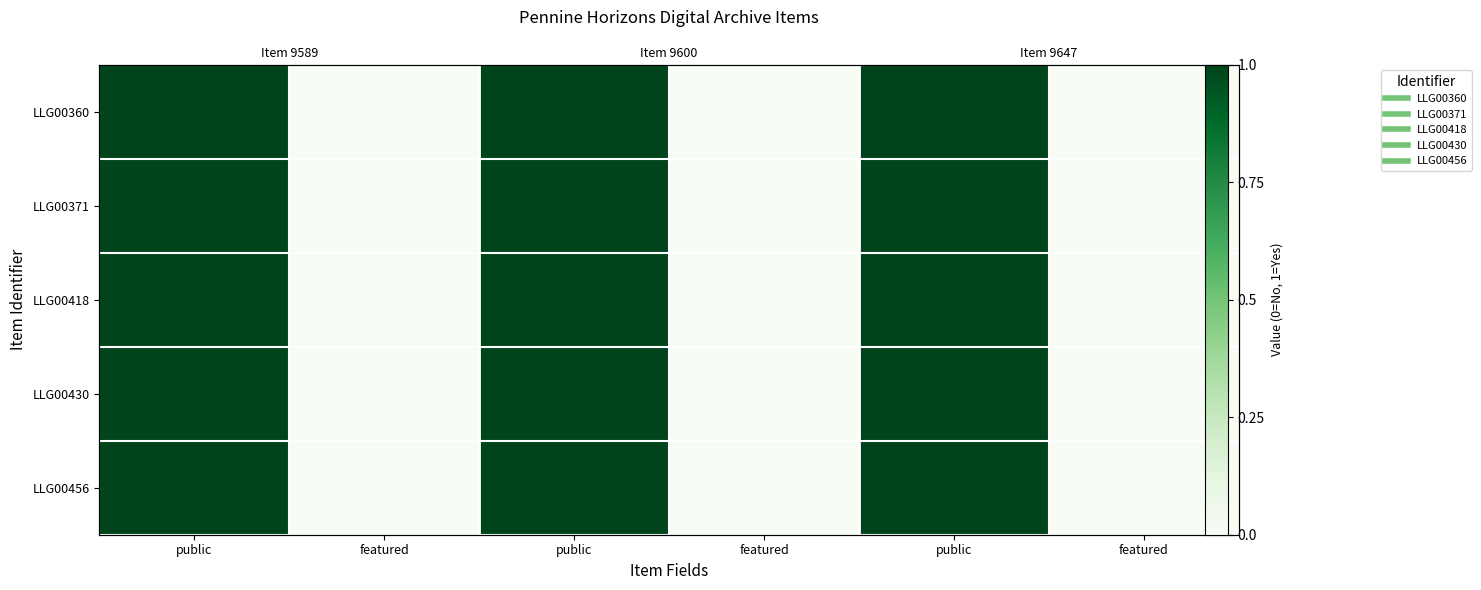

Count the number of categories in the chart.

6